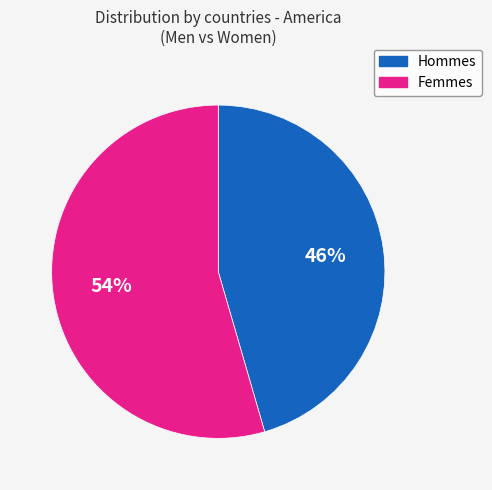

How many slices are in this pie chart?

2